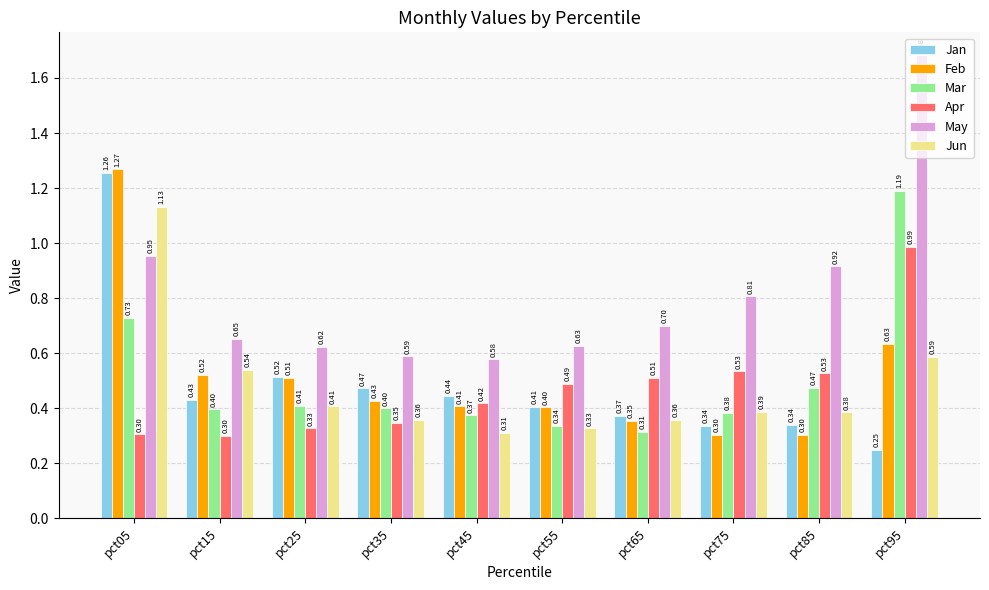

How many bars are there in each group?

6